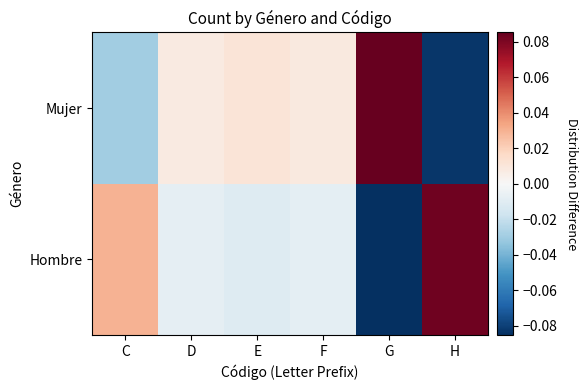

Rank the series by their average value, from highest to lowest.

Mujer, Hombre